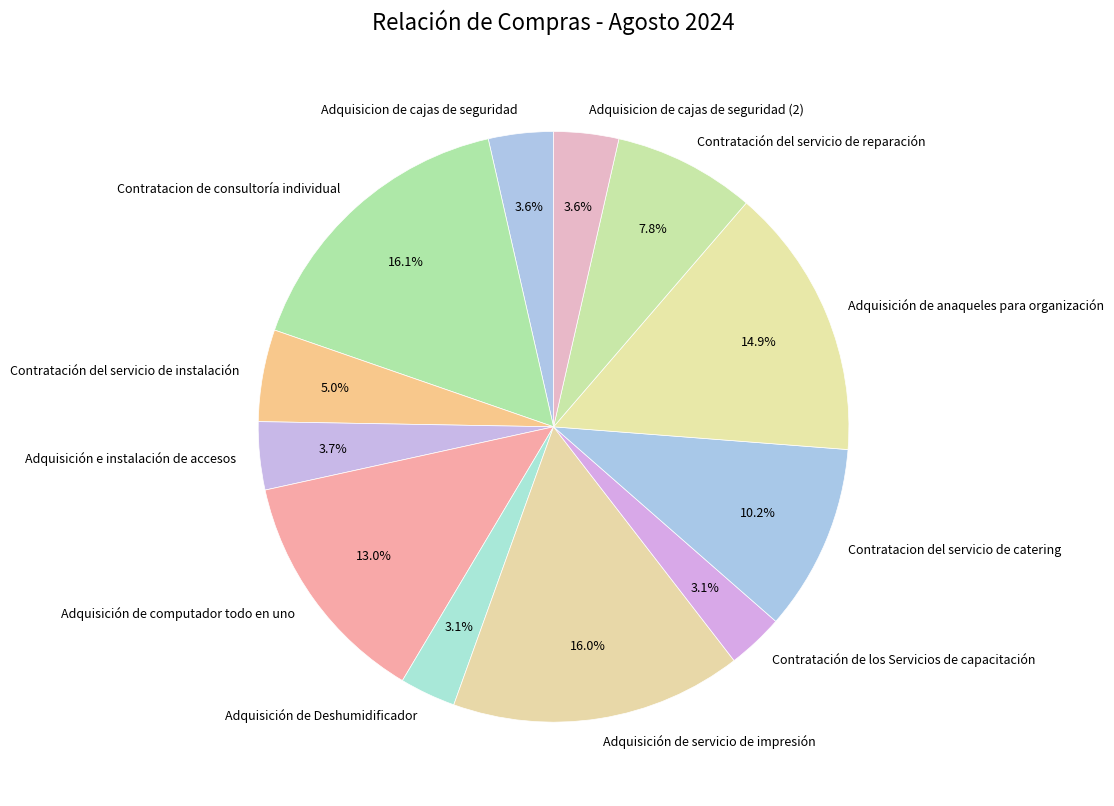

What portion of the pie excludes Contratacion del servicio de catering?

89.8%